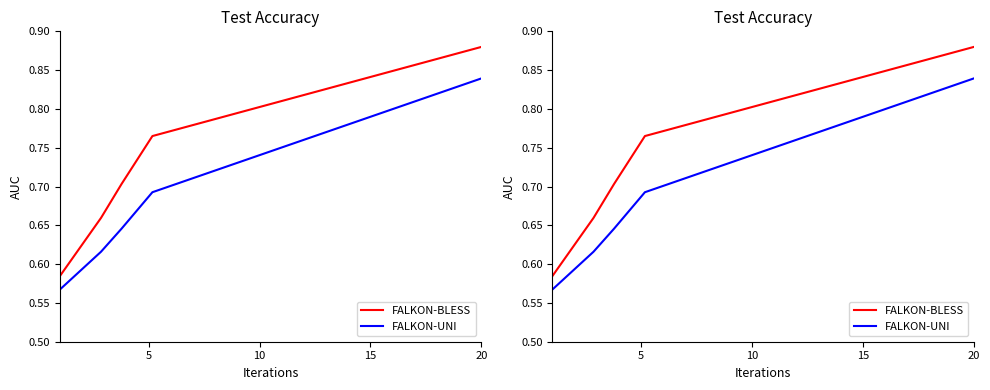

How many FALKON-BLESS values are between 0 and 1?

5